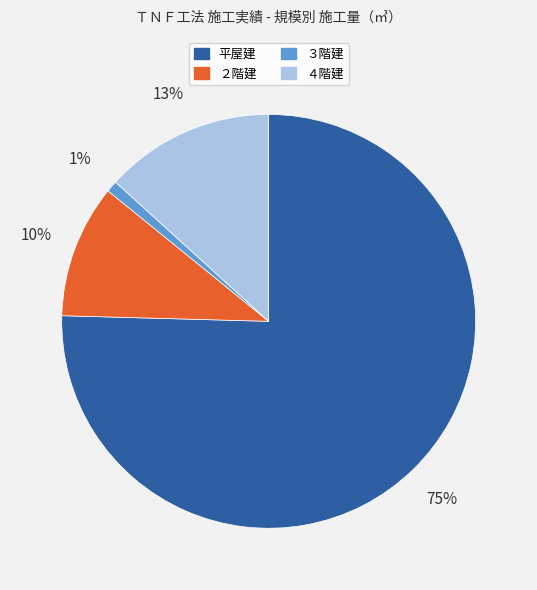

To the nearest percent, what percentage of the pie is ２階建?

10%